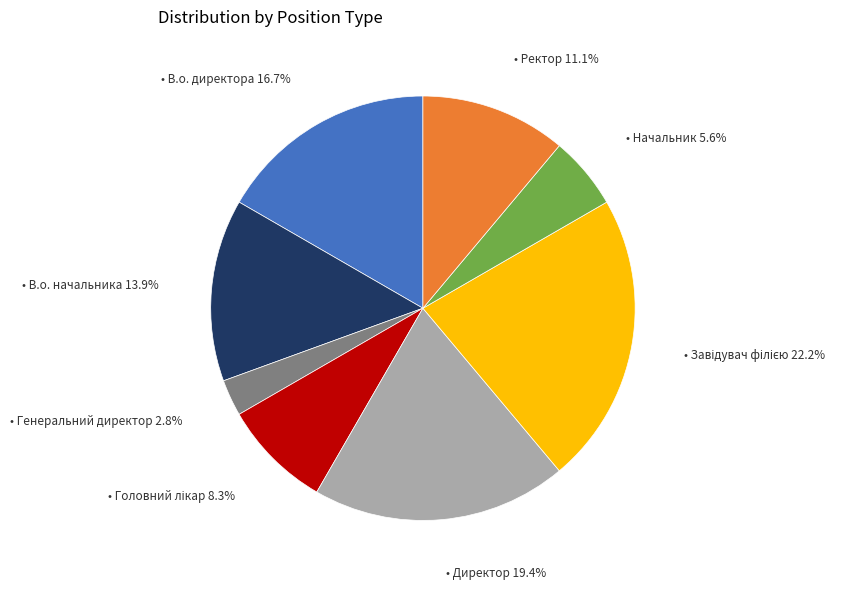

Does any single category account for the majority?

No